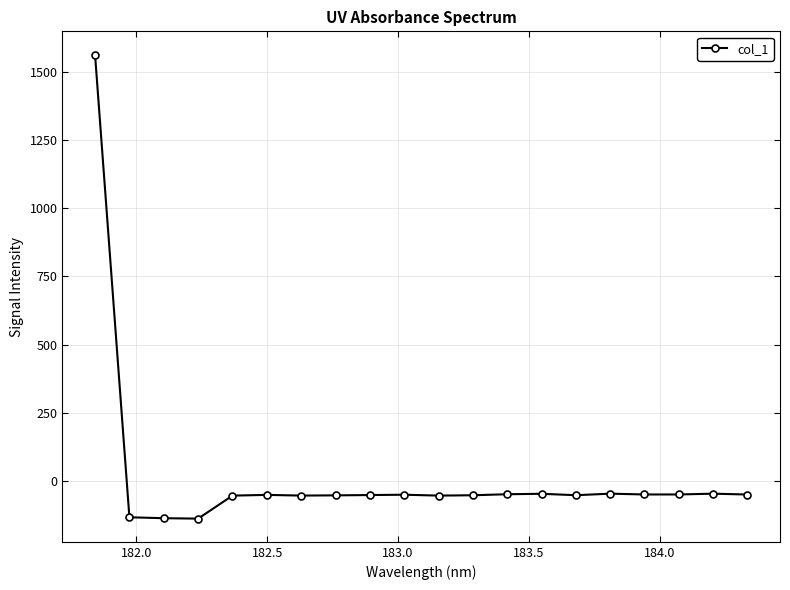

What is the value of the 1st point from the left?

1562.6